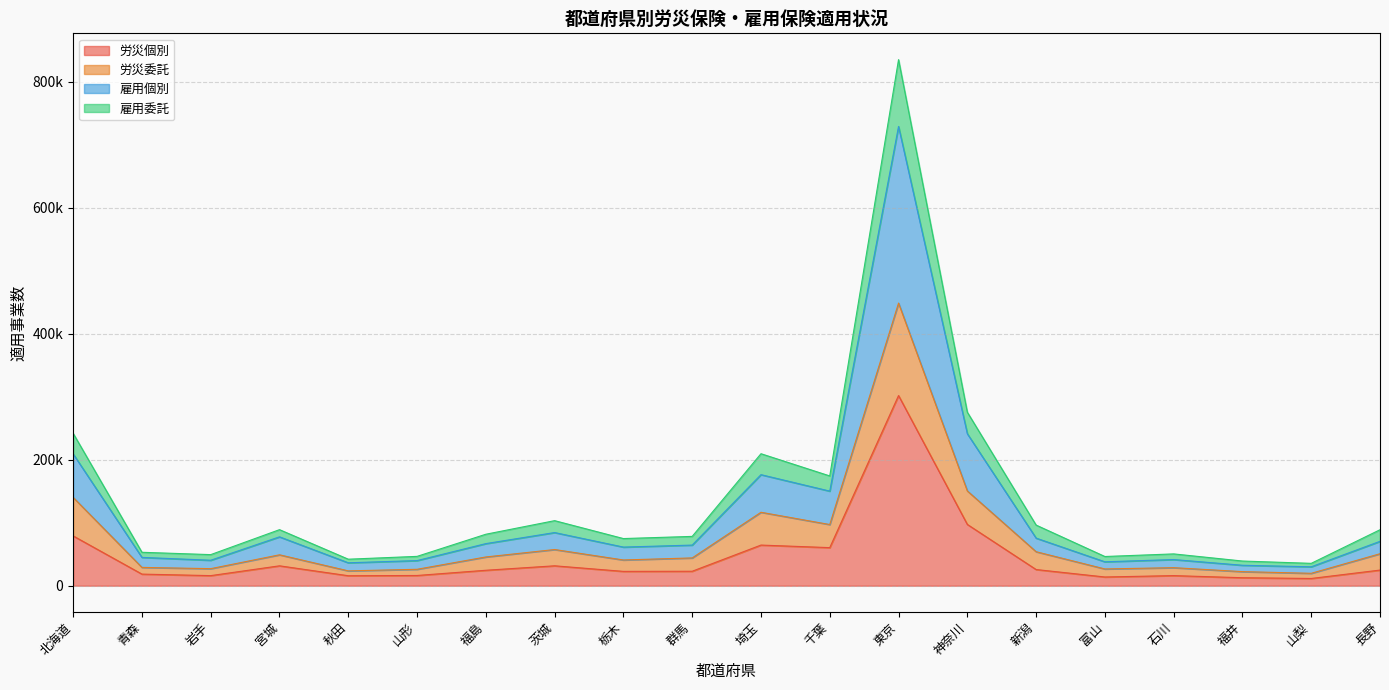

Reading left to right, list all the values displayed in this chart.

労災個別: 北海道=79029	青森=18410	岩手=16012	宮城=31566	秋田=15831	山形=16233	福島=24509	茨城=31592	栃木=22746	群馬=22946	埼玉=64496	千葉=60428	東京=301794	神奈川=97276	新潟=25673	富山=13844	石川=16020	福井=12672	山梨=11490	長野=24809
労災委託: 北海道=140114	青森=29058	岩手=27063	宮城=49053	秋田=23551	山形=26062	福島=45627	茨城=57409	栃木=40850	群馬=44103	埼玉=116551	千葉=97076	東京=448533	神奈川=150417	新潟=53959	富山=26592	石川=28636	福井=22345	山梨=19686	長野=50764
雇用個別: 北海道=209135	青森=44933	岩手=40422	宮城=77549	秋田=36383	山形=39864	福島=66806	茨城=84359	栃木=61293	群馬=64470	埼玉=176230	千葉=150137	東京=728843	神奈川=241183	新潟=75524	富山=37947	石川=41513	福井=32452	山梨=30019	長野=70438
雇用委託: 北海道=241813	青森=53048	岩手=49338	宮城=88965	秋田=42074	山形=46568	福島=81695	茨城=103242	栃木=74827	群馬=78269	埼玉=209476	千葉=174215	東京=834883	神奈川=275367	新潟=96225	富山=46353	石川=50480	福井=39173	山梨=35491	長野=88825